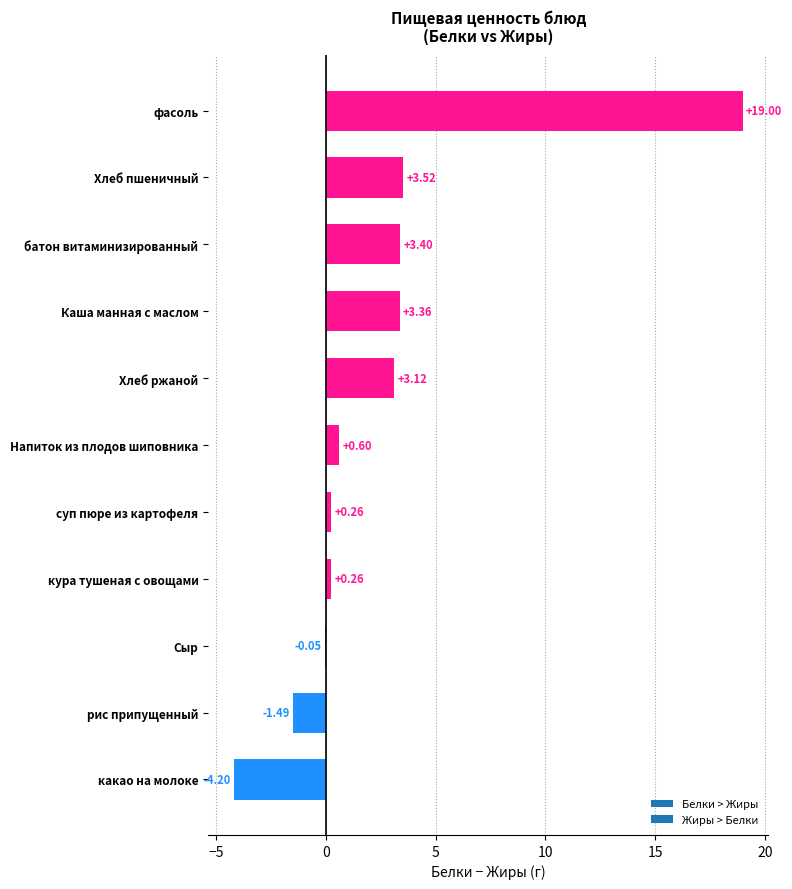

What is the sum of the values at Сыр and батон витаминизированный?

3.4